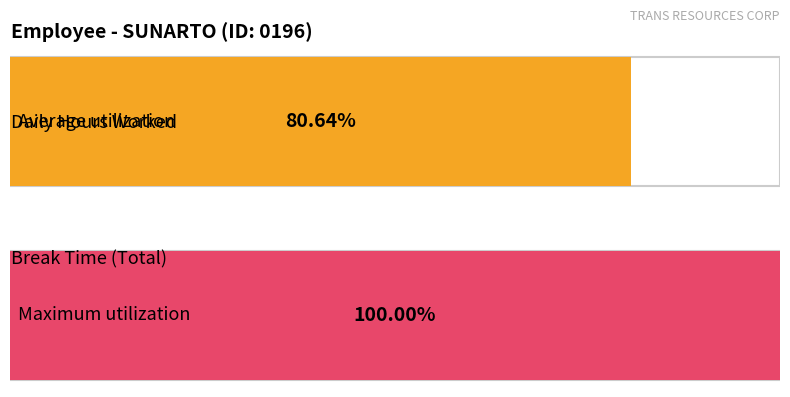

What are all the series names shown in the legend?

Hours Worked, Break Total